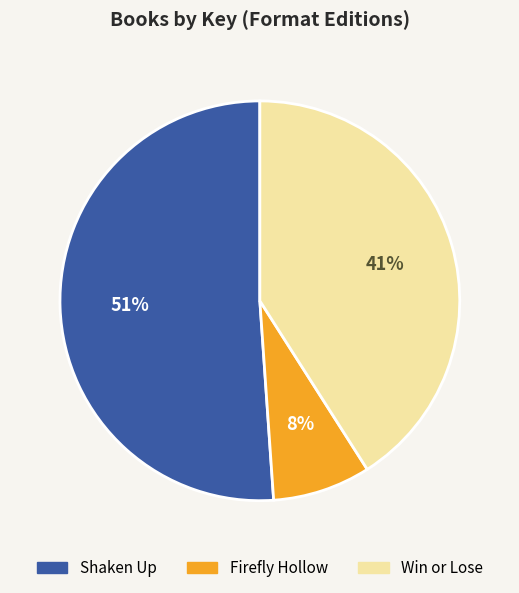

True or false: Win or Lose accounts for 41% of the total.

True